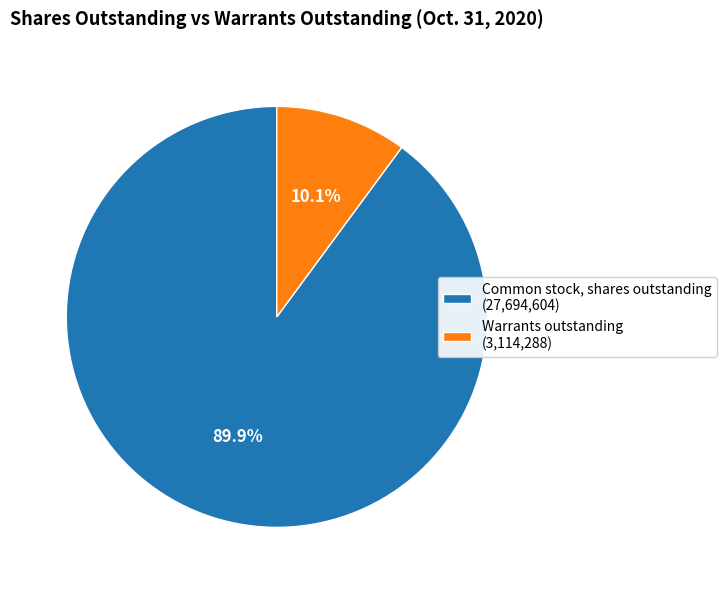

Combined, do Warrants outstanding and Common stock, shares outstanding account for over 50%?

Yes